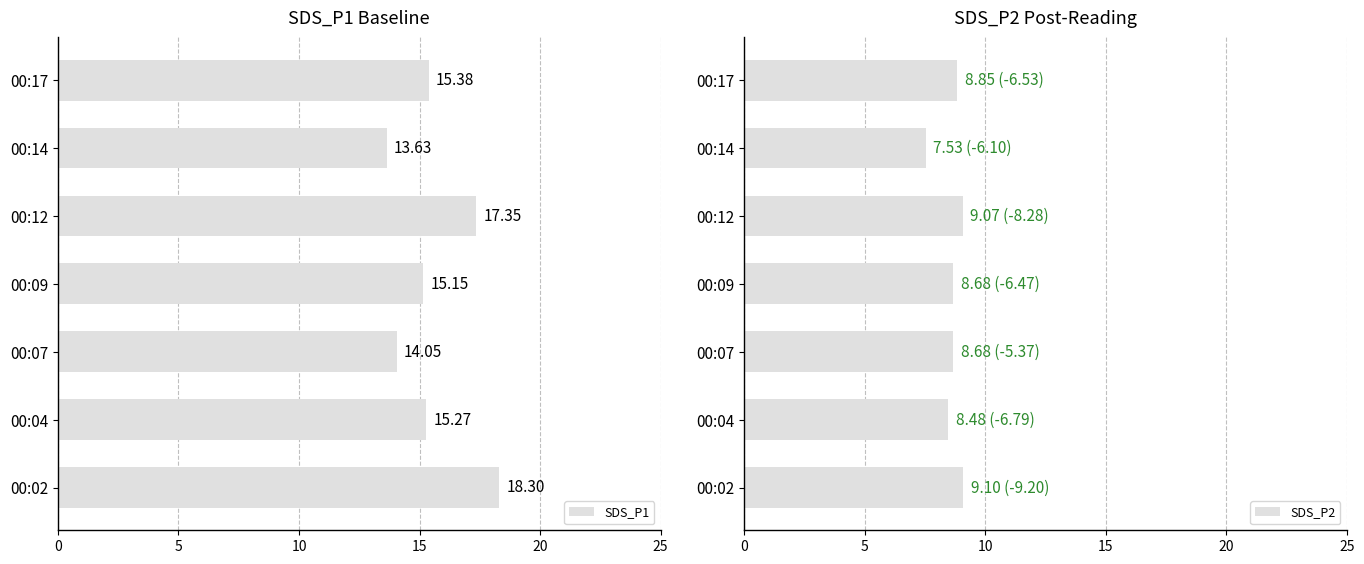

Rank the categories by SDS_P1 value from highest to lowest.

00:02, 00:12, 00:17, 00:04, 00:09, 00:07, 00:14